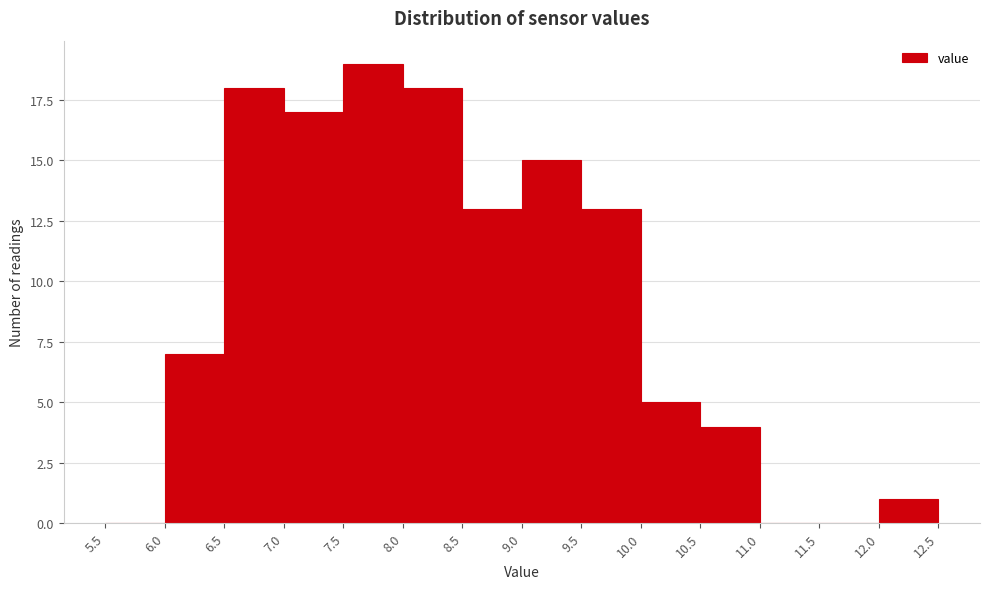

Reading left to right, list every bar in this chart as the range it spans on the x-axis followed by its height. The values are not printed on the chart, so give them approximately, as read against the axis.

5.5 to 6.0: 0
6.0 to 6.5: 7
6.5 to 7.0: 18
7.0 to 7.5: 17
7.5 to 8.0: 19
8.0 to 8.5: 18
8.5 to 9.0: 13
9.0 to 9.5: 15
9.5 to 10.0: 13
10.0 to 10.5: 5
10.5 to 11.0: 4
11.0 to 11.5: 0
11.5 to 12.0: 0
12.0 to 12.5: 1